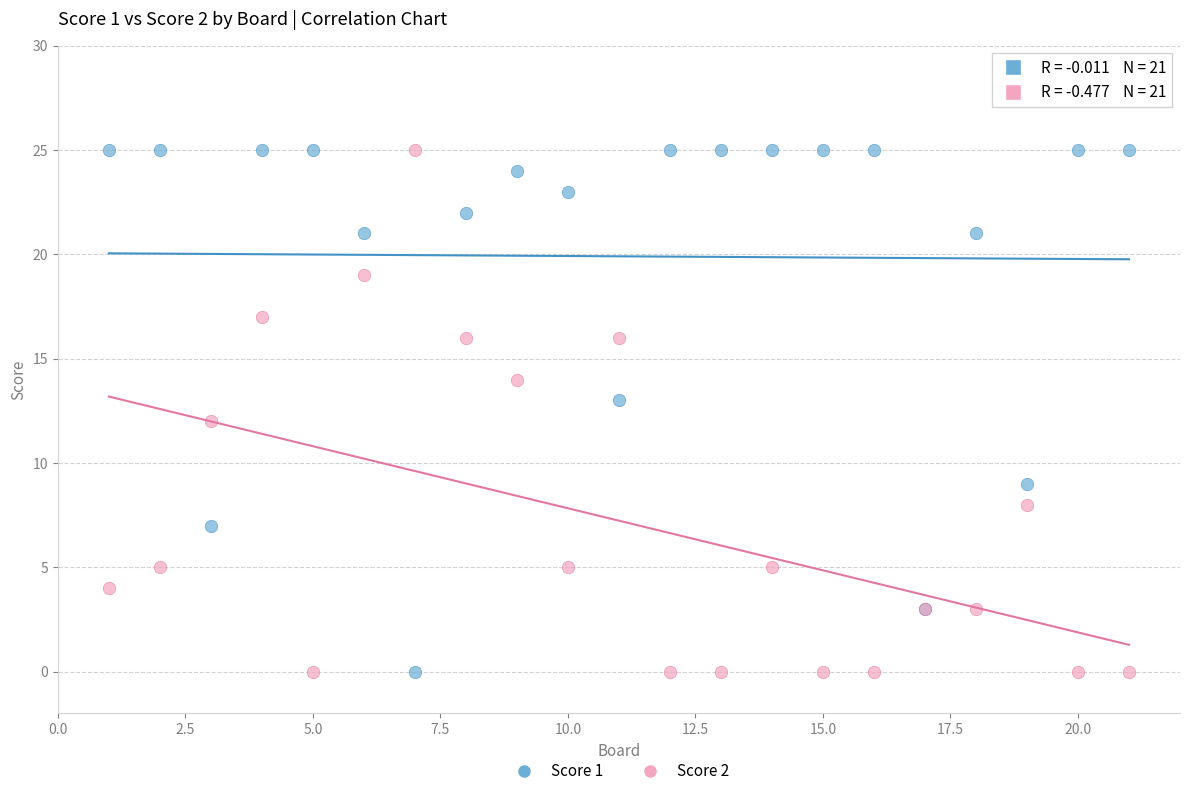

What are all the series names shown in the legend?

Score 1, Score 2